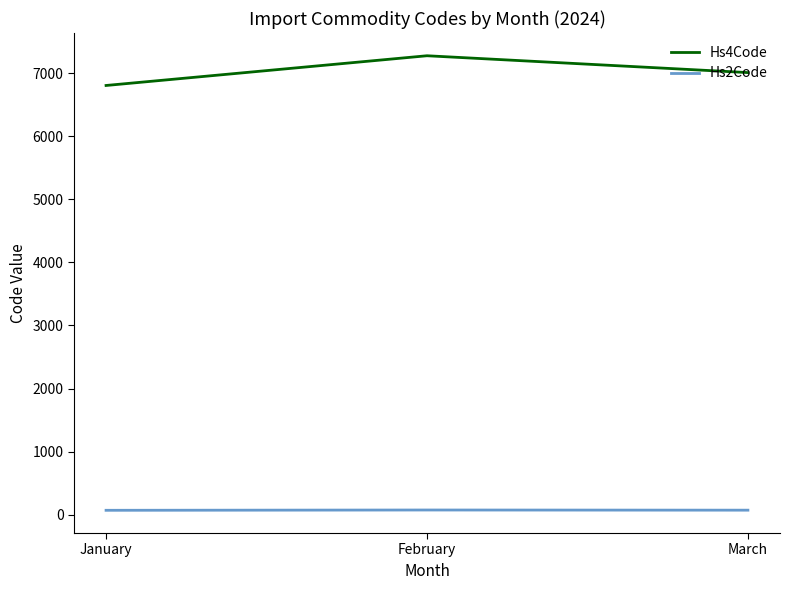

True or false: Hs4Code has a value of 12724.2 at February.

False